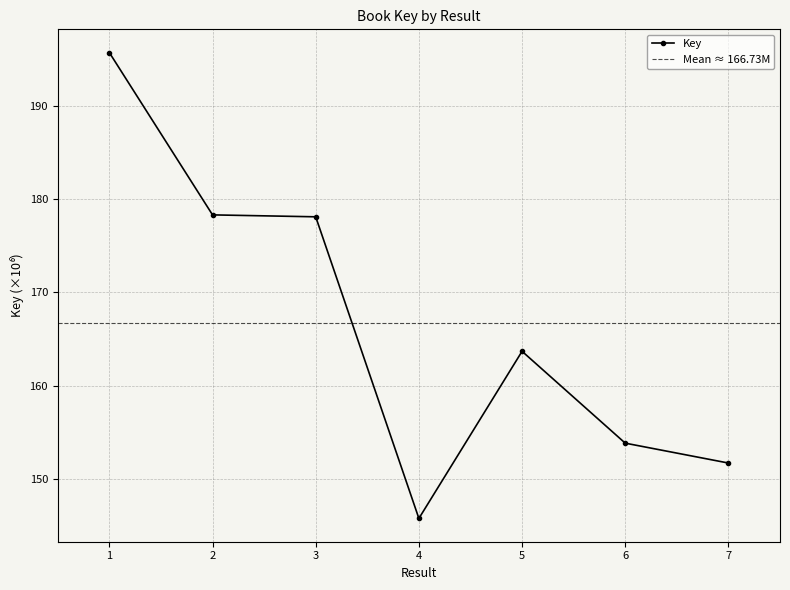

What is the average value?

166.7